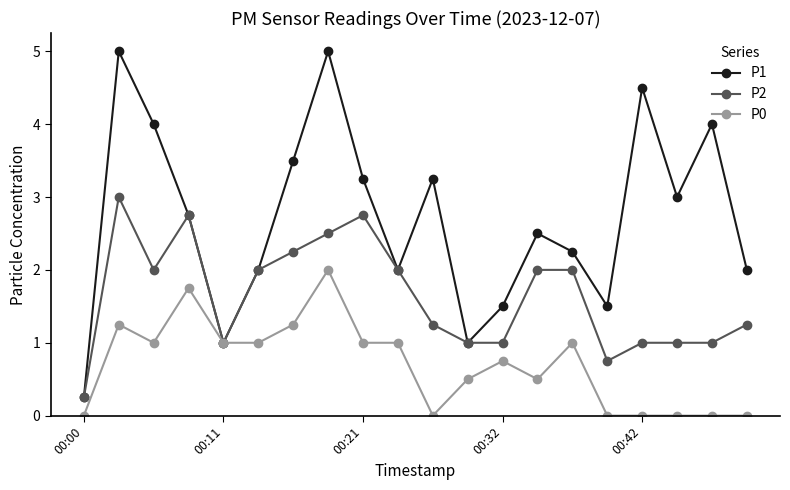

Which series has the largest total across all categories?

P1